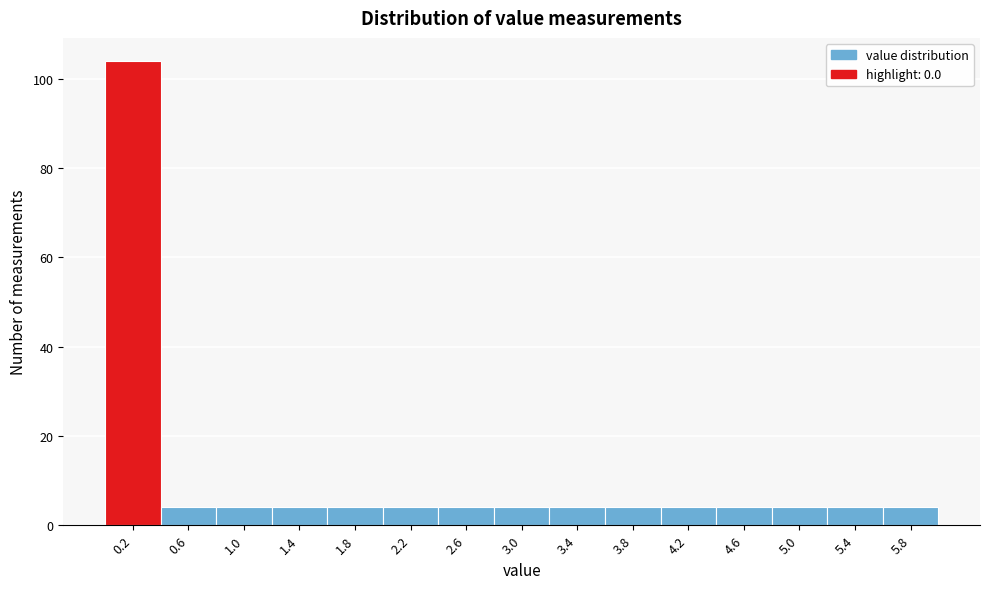

Reading left to right, transcribe this chart: for each bar, give the range it covers on the x-axis and its height. Neither the bar edges nor the heights are printed on the chart, so give them approximately, as read against the axes.

0.0 to 0.4: 104
0.4 to 0.8: 4
0.8 to 1.2: 4
1.2 to 1.6: 4
1.6 to 2.0: 4
2.0 to 2.4: 4
2.4 to 2.8: 4
2.8 to 3.2: 4
3.2 to 3.6: 4
3.6 to 4.0: 4
4.0 to 4.4: 4
4.4 to 4.8: 4
4.8 to 5.2: 4
5.2 to 5.6: 4
5.6 to 6.0: 4